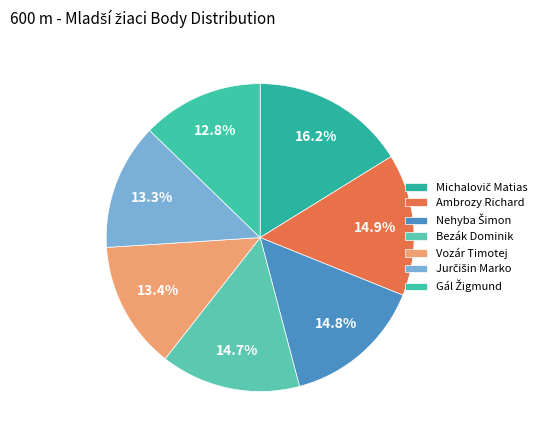

What is the change in value from Nehyba Šimon to Vozár Timotej?

-62